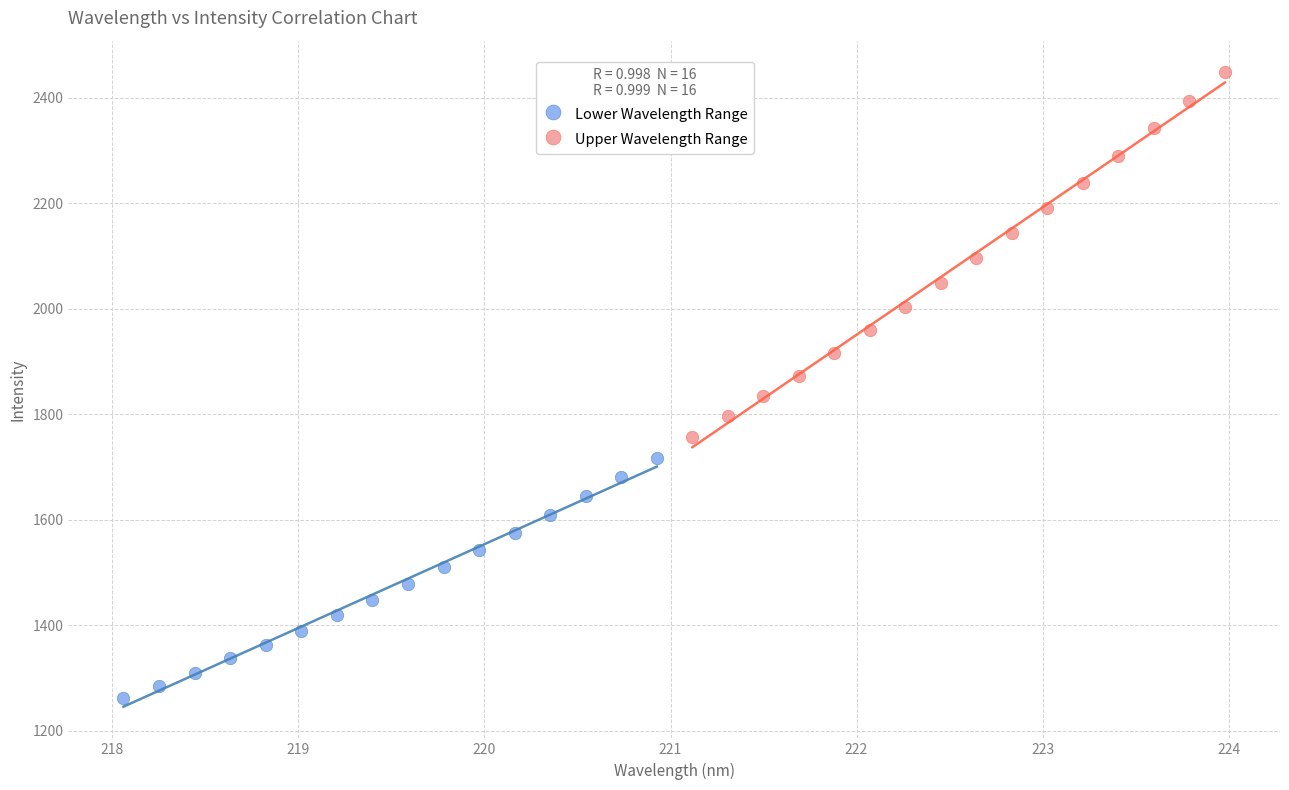

Which series contains the lowest Y value?

Lower Wavelength Range